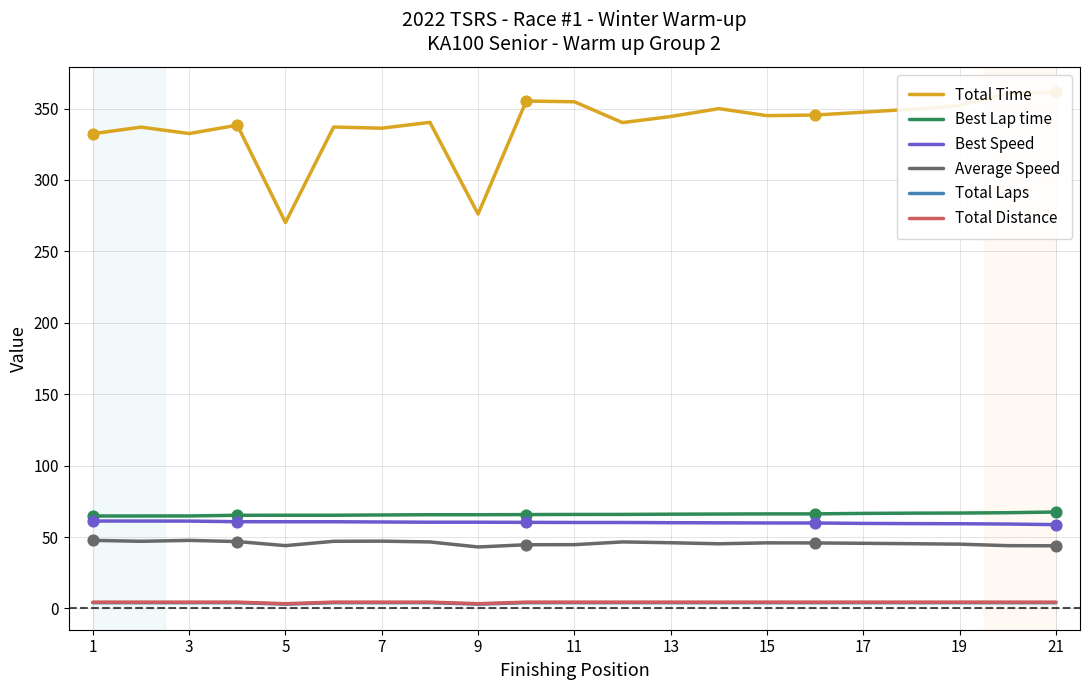

The value of Average Speed at 19 is 45.0. True or false?

True